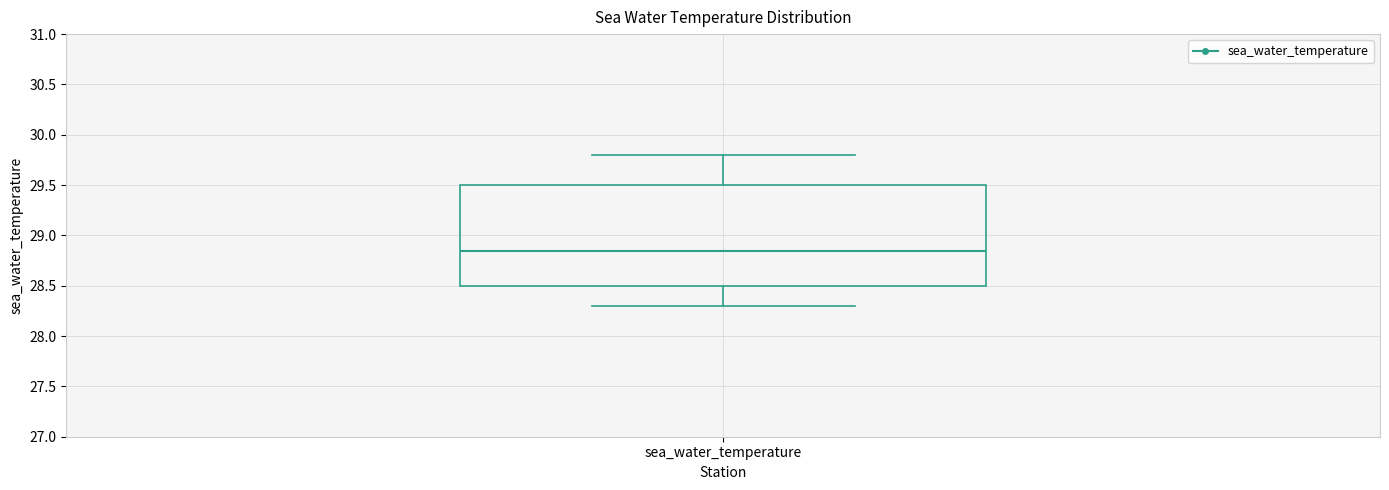

Where does the median line of the box for sea_water_temperature sit on the y-axis? The values are not printed on the chart, so give them approximately, as read against the axis.

28.85